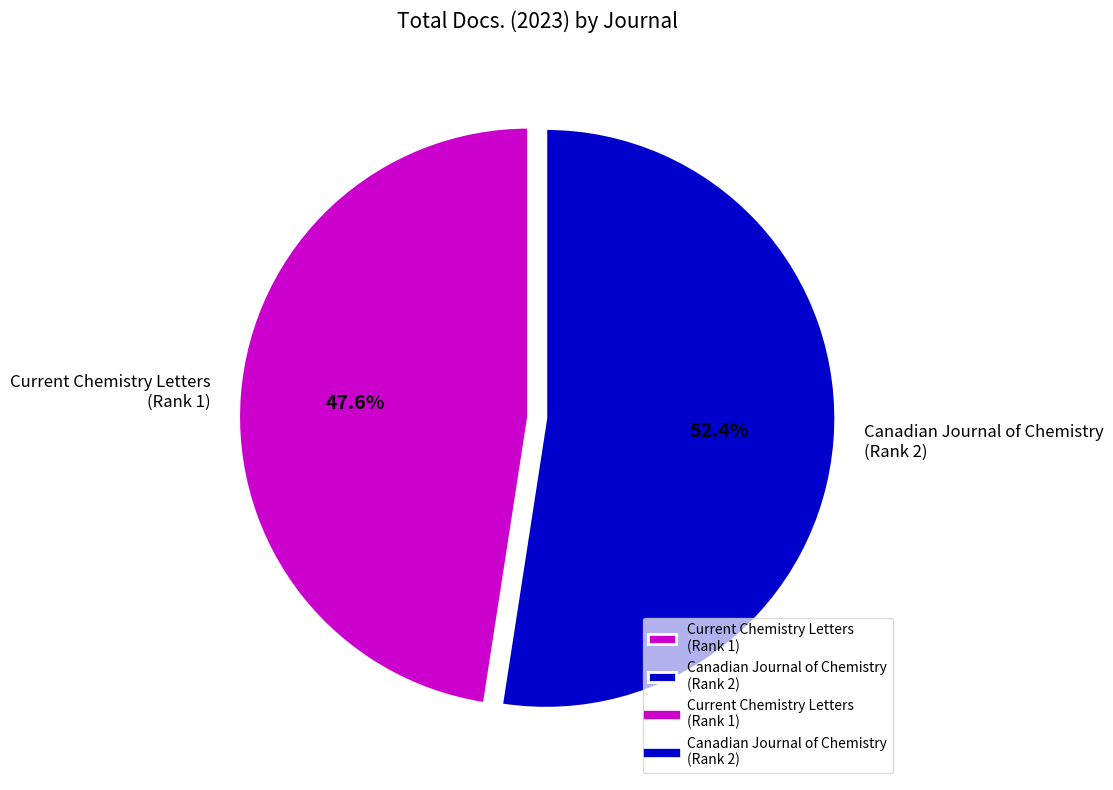

Which slice is the largest?

Canadian Journal of Chemistry (Rank 2)